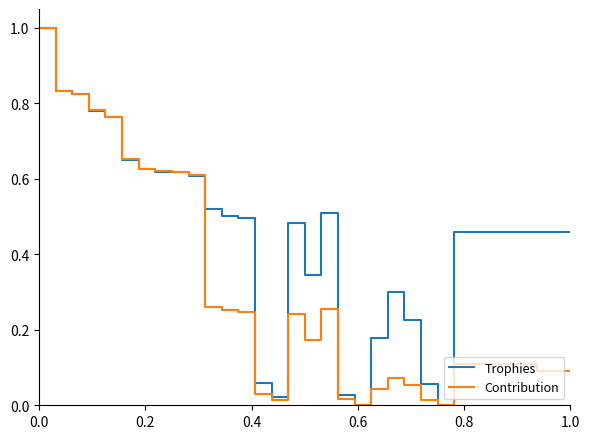

What is the highest value of the Trophies series?

1.0